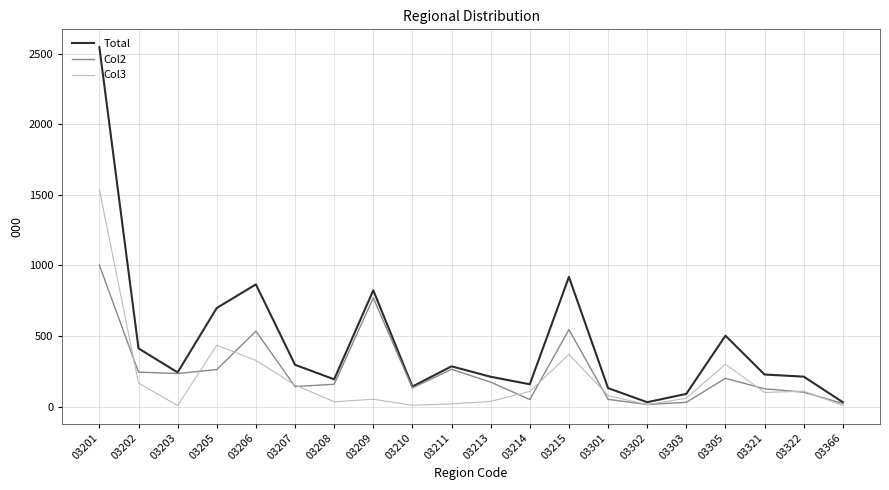

What is the total value across all series at 03205?

1397